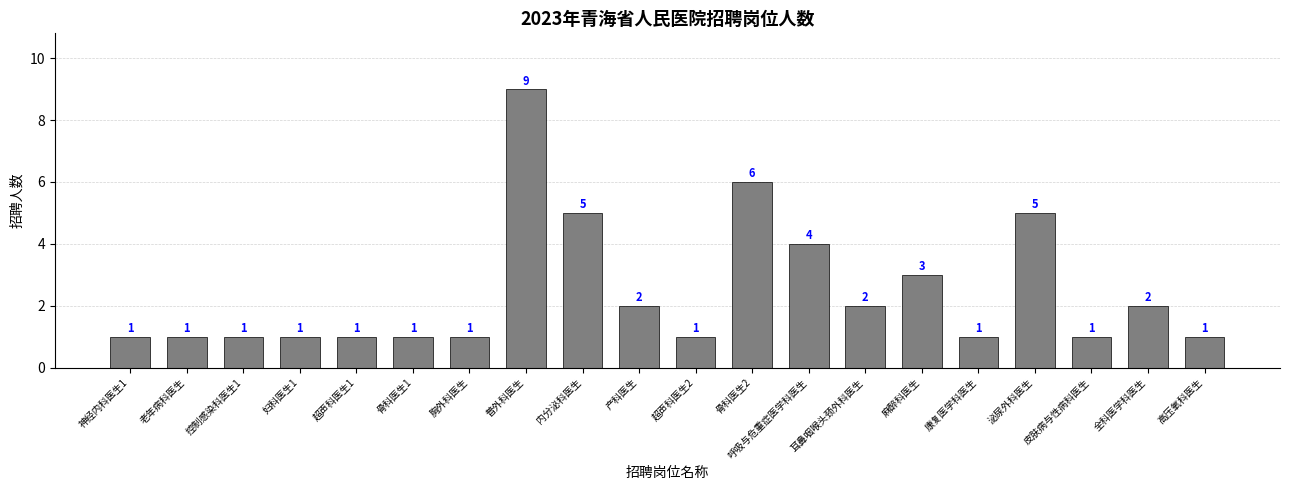

How many bars are there in total?

20